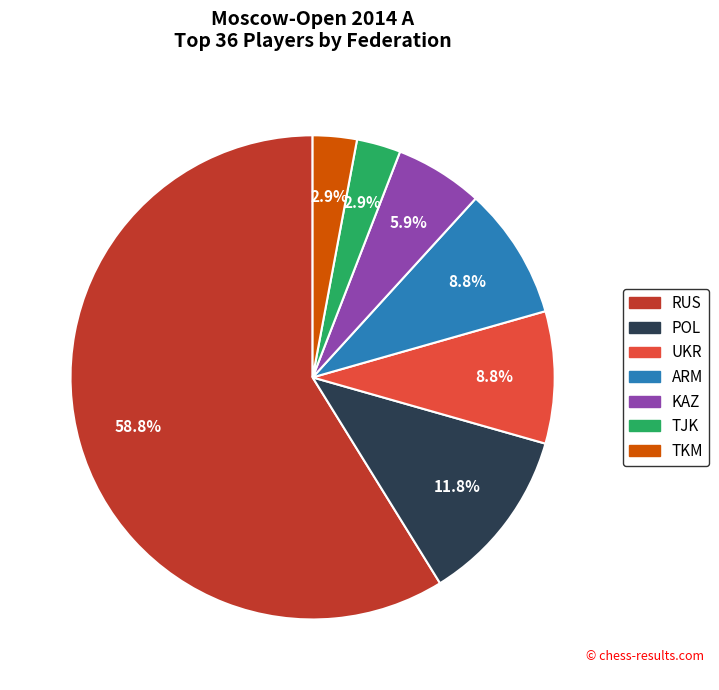

Count the number of slices in the pie.

7